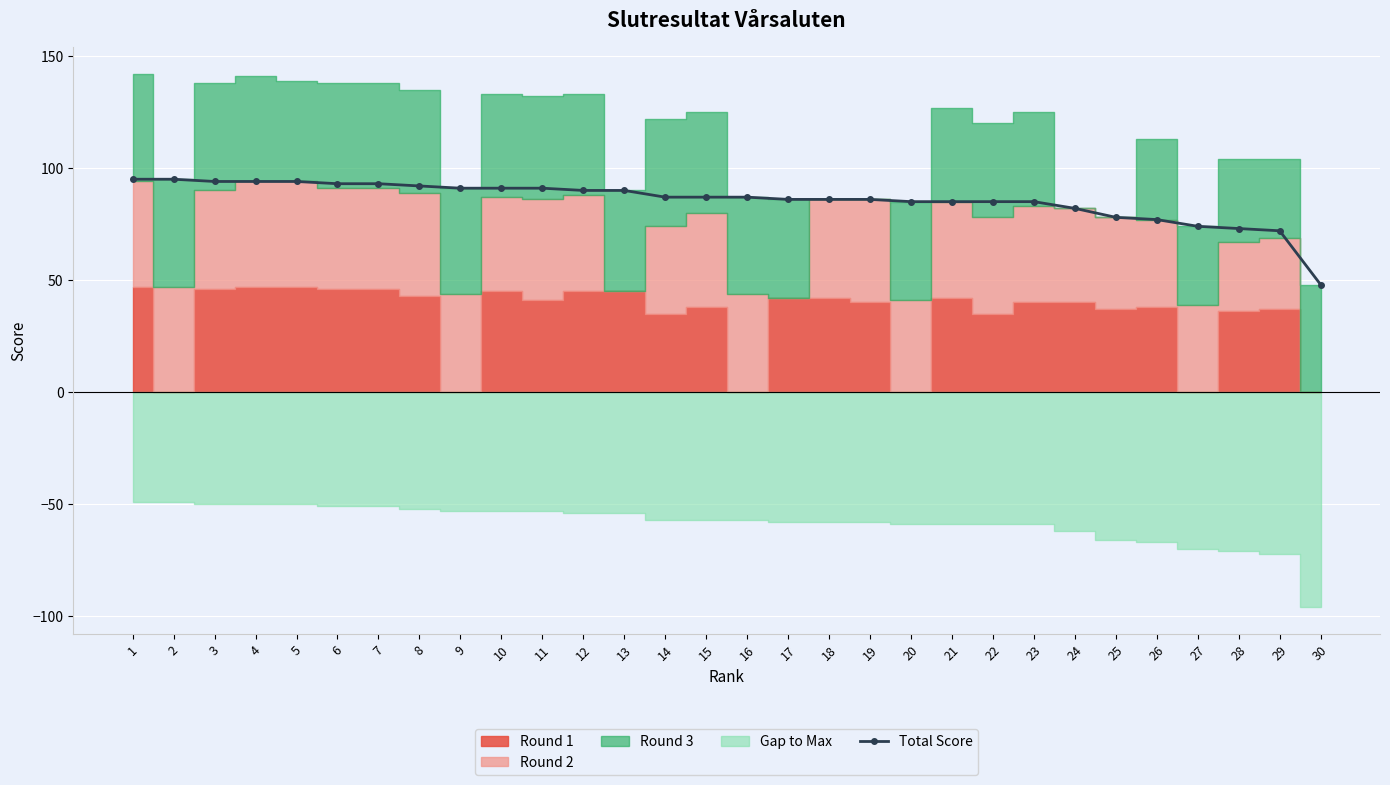

How many lines are shown in the chart?

1